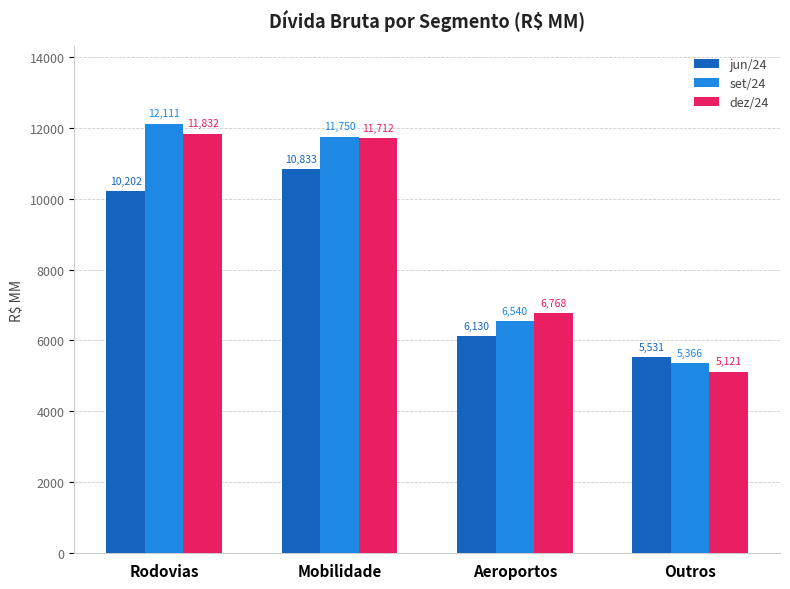

List the series in order of their peak value, highest first.

set/24, dez/24, jun/24